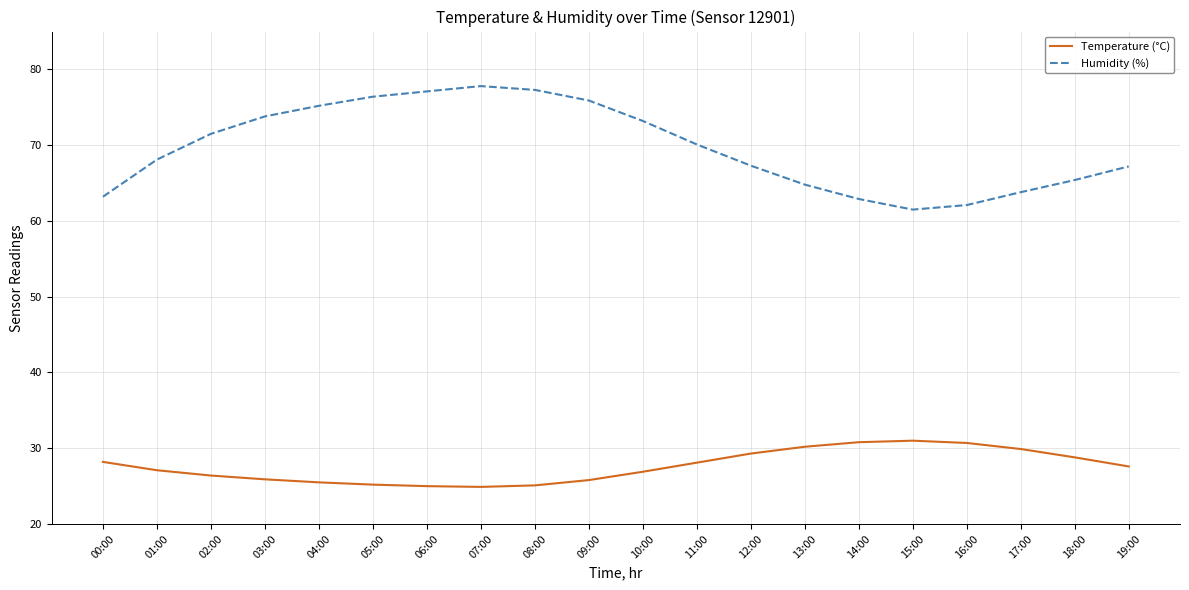

True or false: Humidity (%) has a value of 13.5 at 13:00.

False